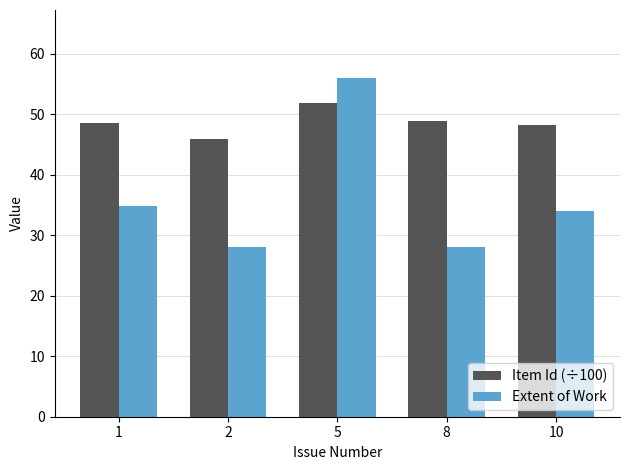

What is the maximum value shown in the chart?

56.0